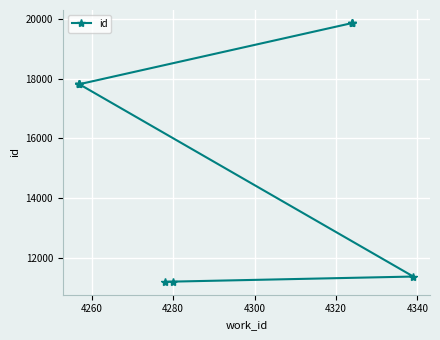

The chart shows a value of 3139 at 4240. True or false?

False